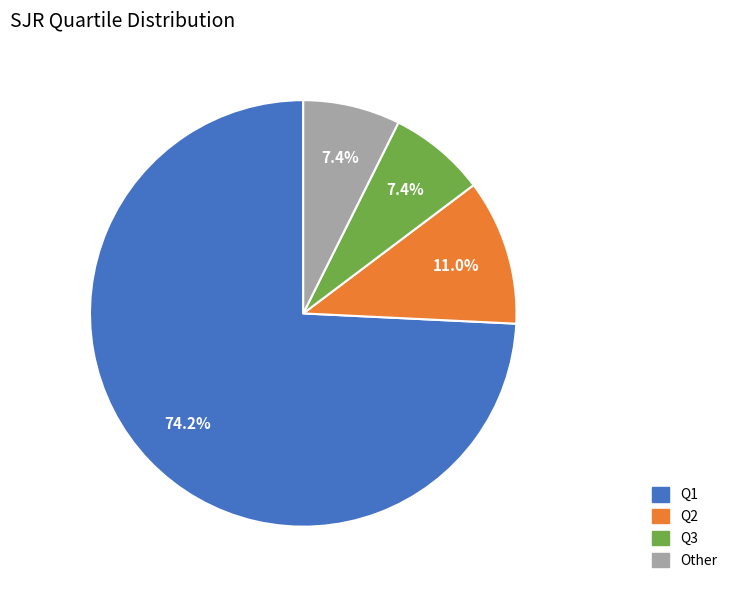

Does Q1 account for over 50% of the chart?

Yes